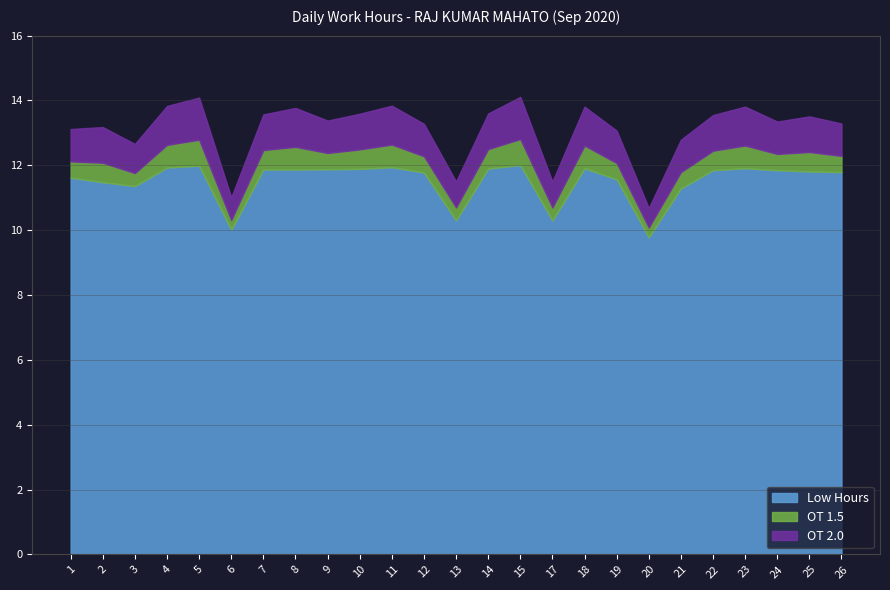

At 24, list the series in order from largest to smallest.

Low Hours, OT 2.0, OT 1.5